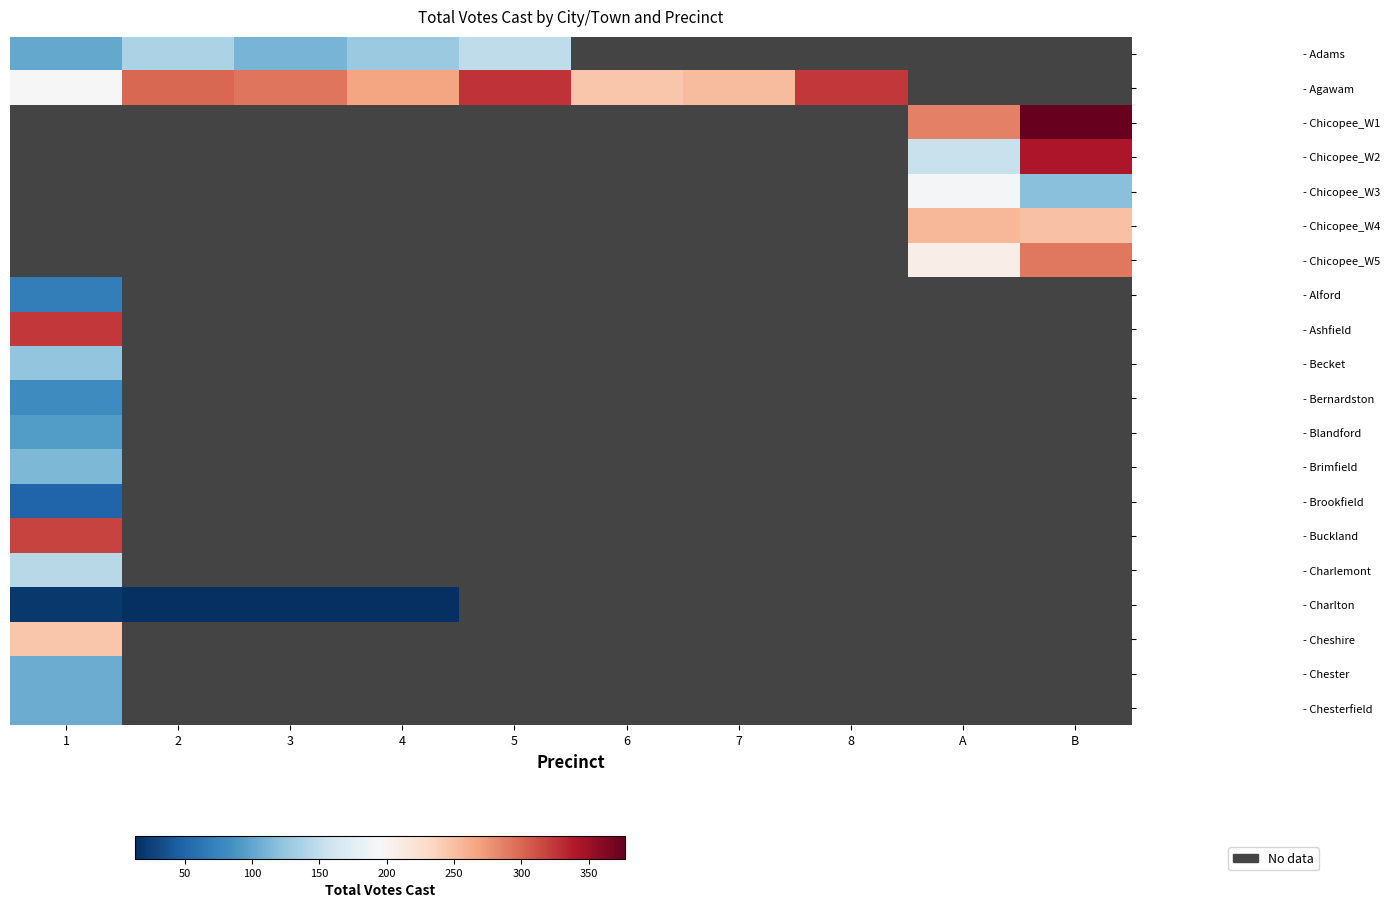

Between 2 and 4, which series saw the biggest shift?

row_1